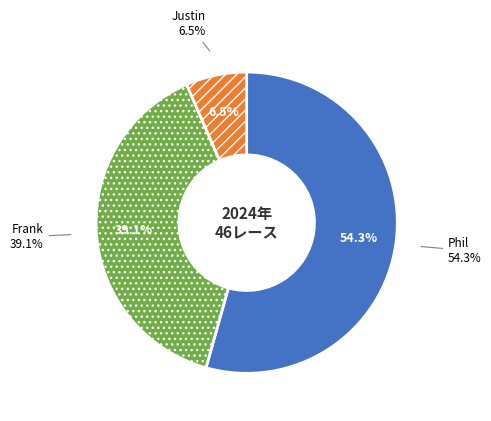

How much of the chart is everything except Justin?

93.5%